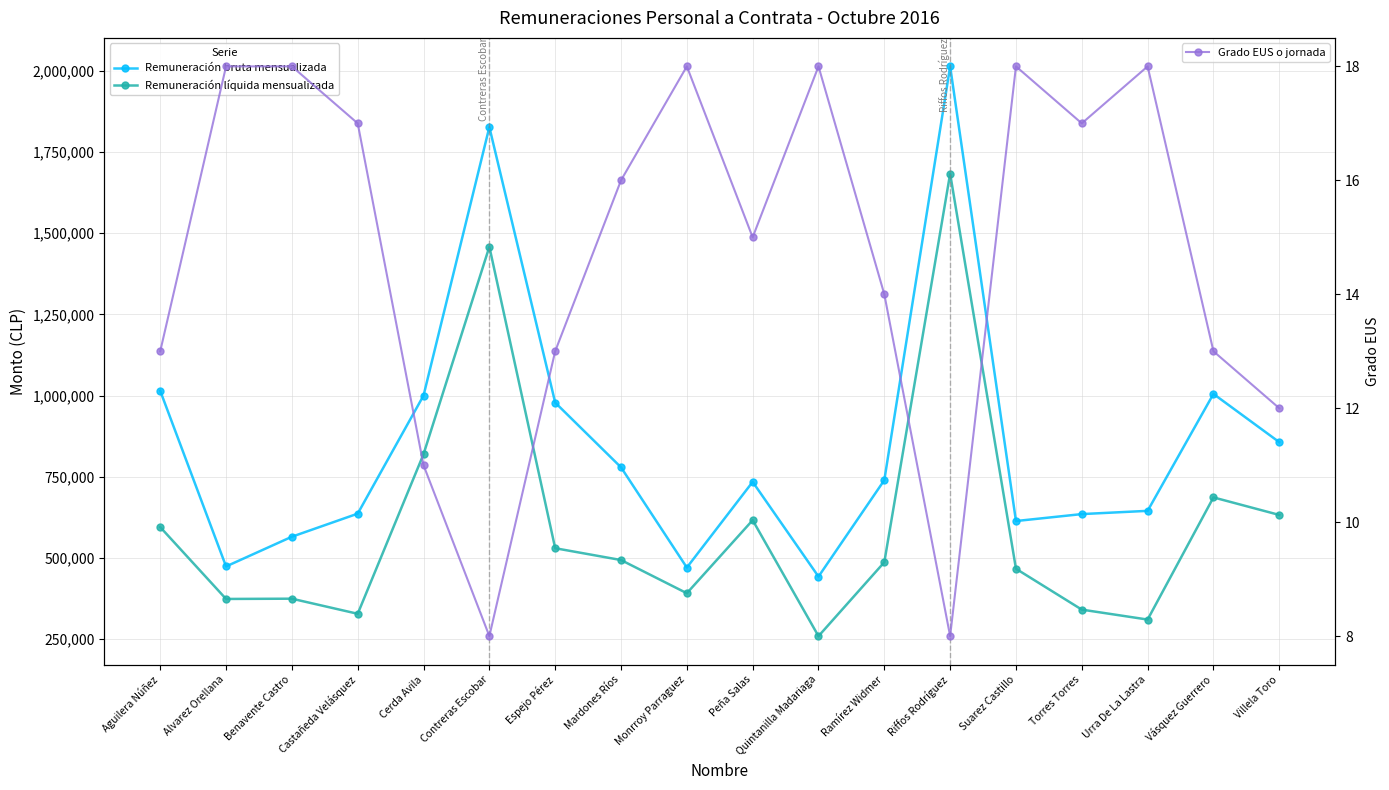

Which label corresponds to the smallest value in the chart?

Contreras Escobar